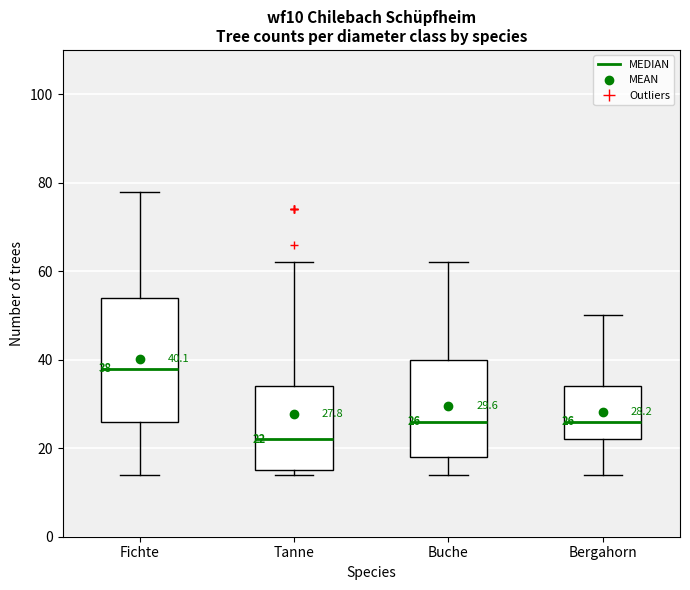

Which box has the lowest median line?

Tanne